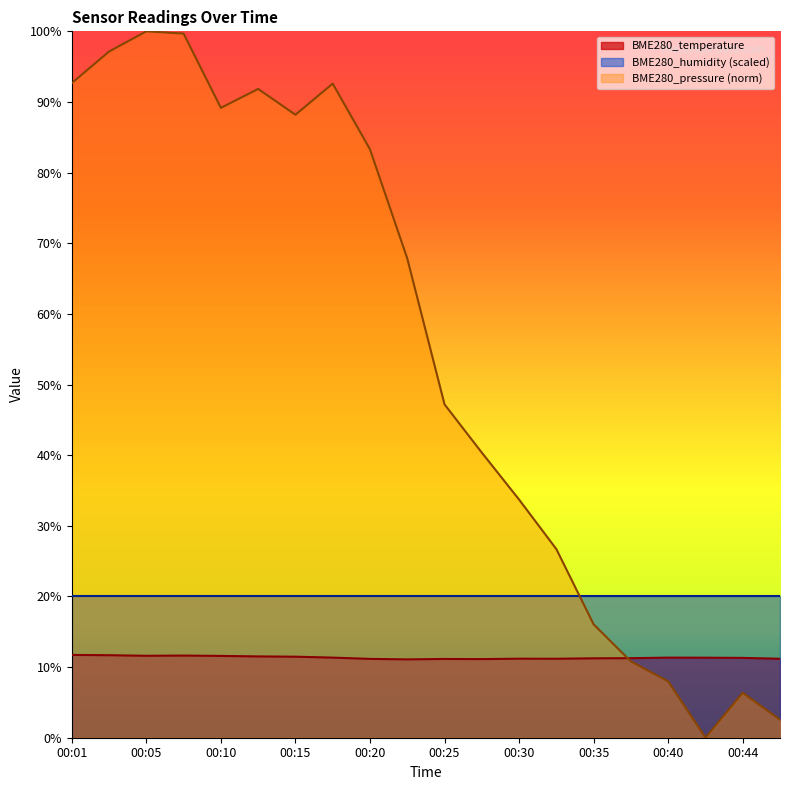

What is the difference between the BME280_pressure values at 00:18 and 00:47?

90.1